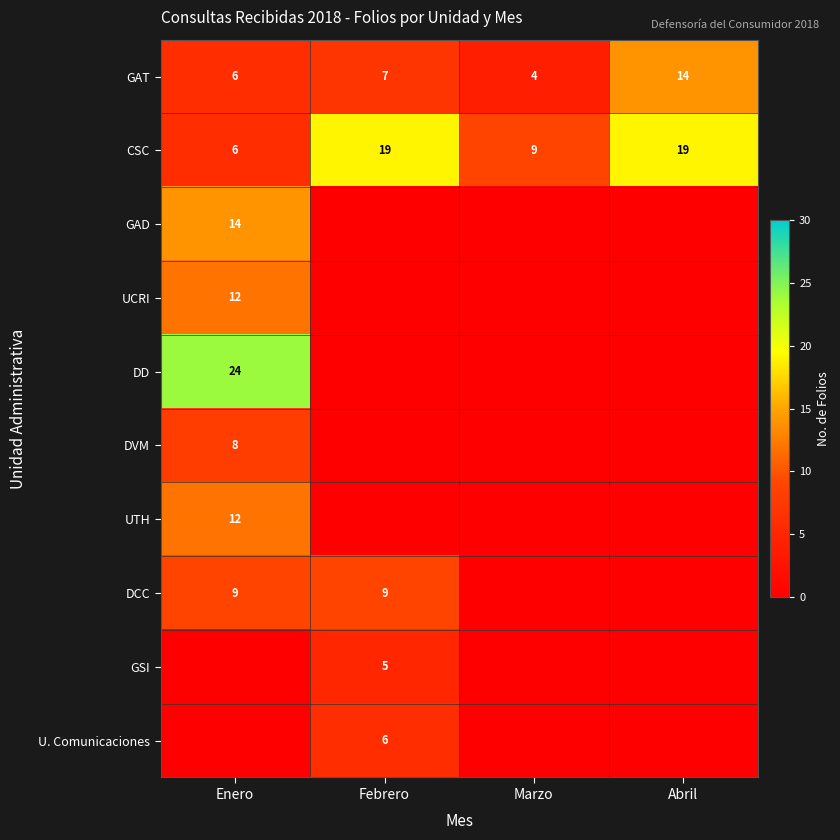

Is it true that UTH equals 3 at Enero?

False